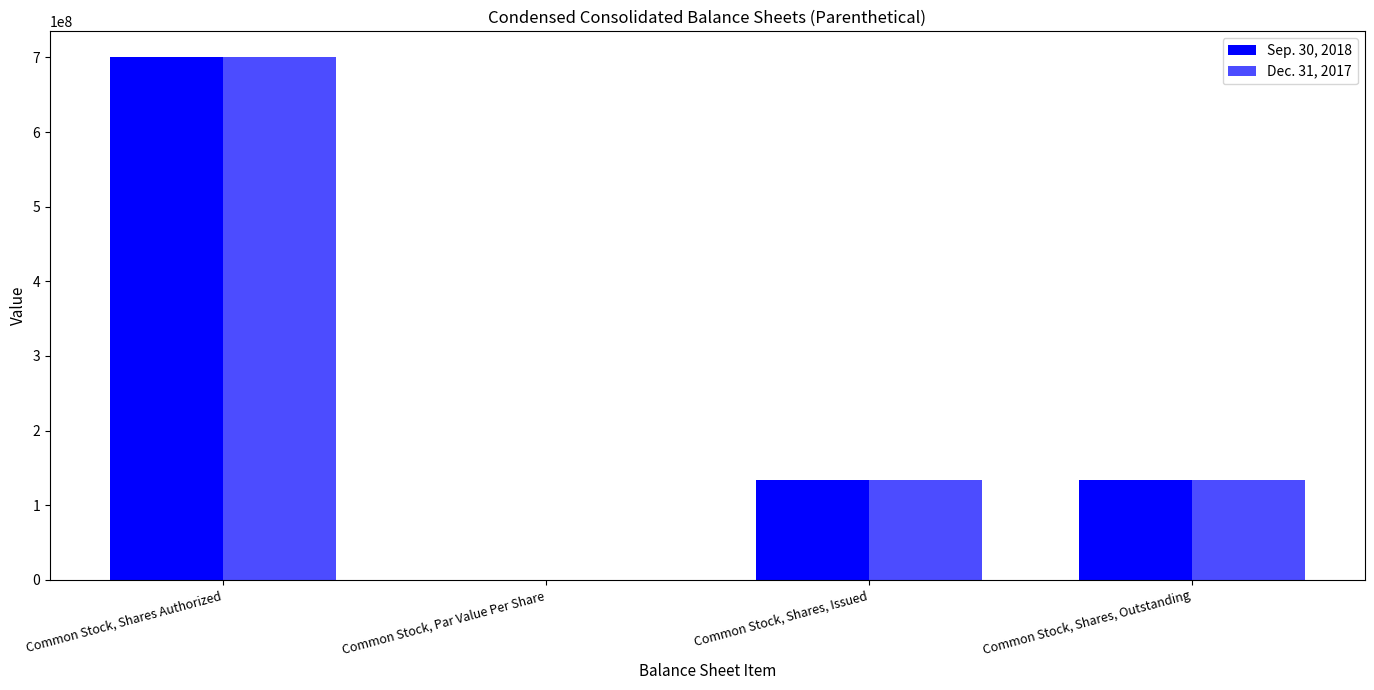

What is the difference between the maximum and second lowest values in the Sep. 30, 2018 series?

566493430.0